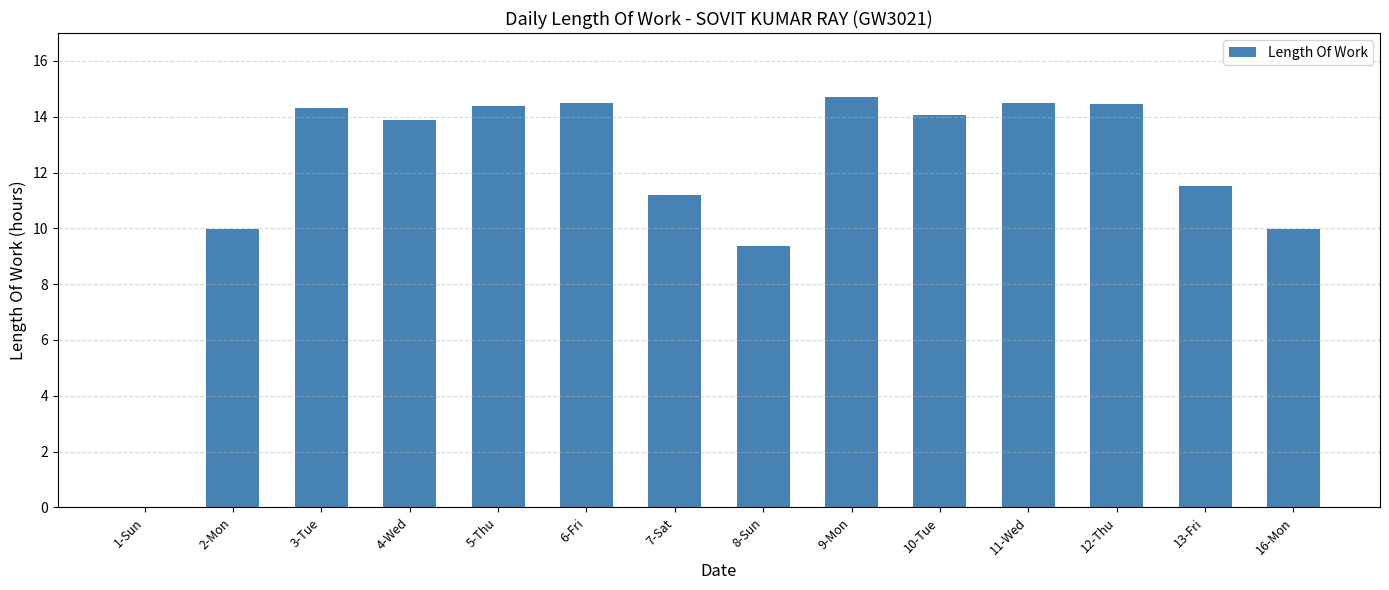

The chart shows a value of 14.5 at 12-Thu. True or false?

True